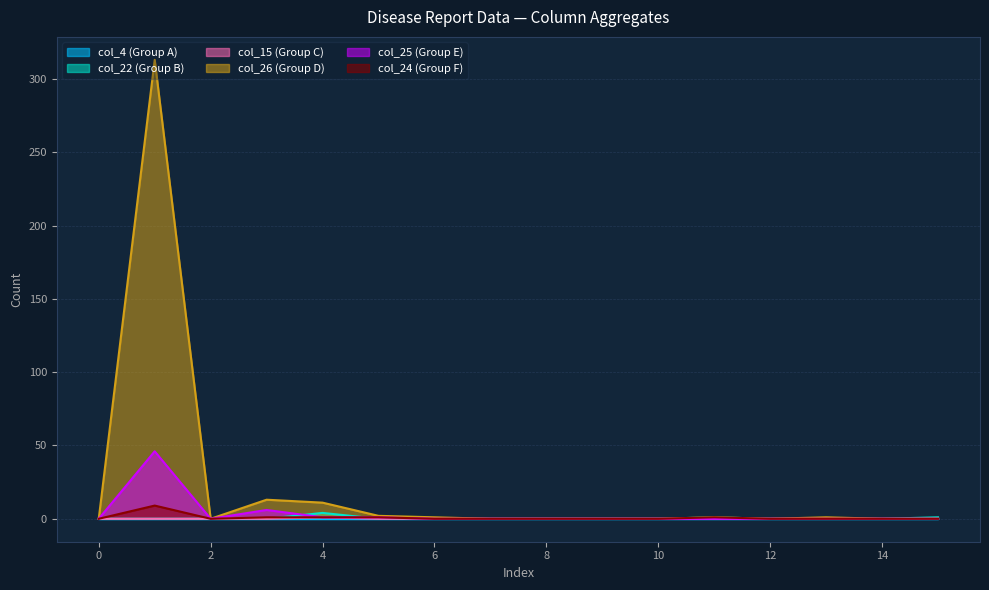

Which series has the widest spread of values?

col_26 (Group D)